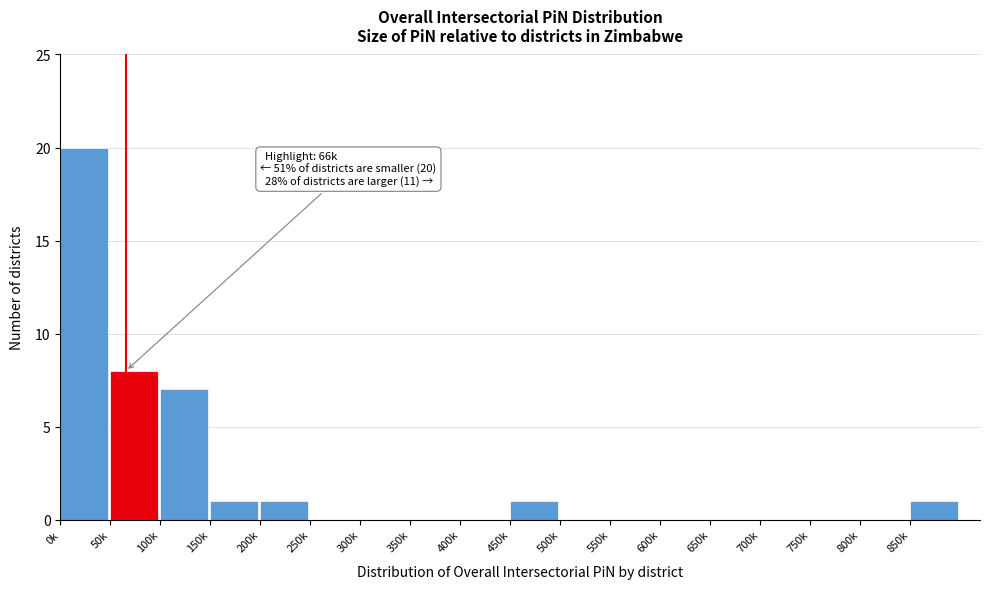

Reading left to right, list all the values displayed in this chart.

0k=20	50k=8	100k=7	150k=1	200k=1	250k=0	300k=0	350k=0	400k=0	450k=1	500k=0	550k=0	600k=0	650k=0	700k=0	750k=0	800k=0	850k=1